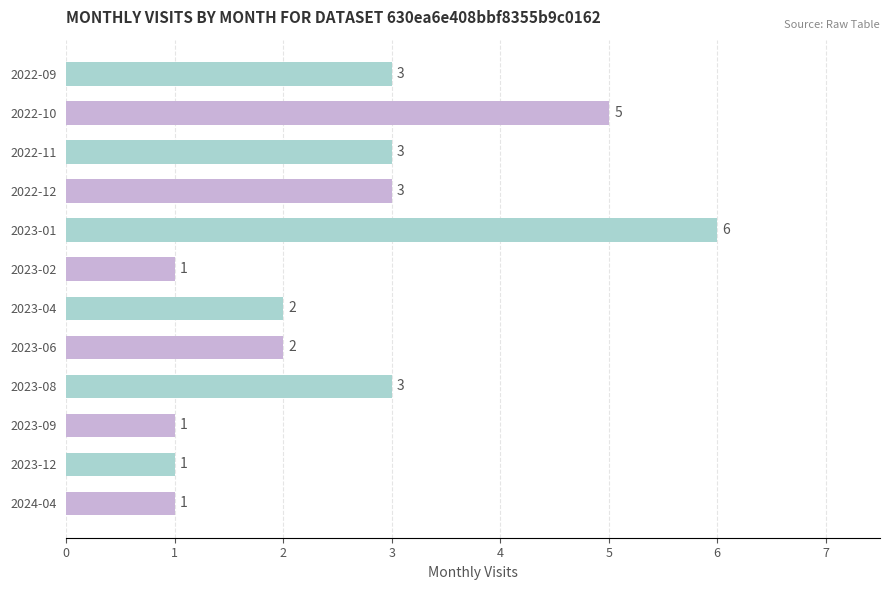

Is it true that the value at 2024-04 is 0?

False